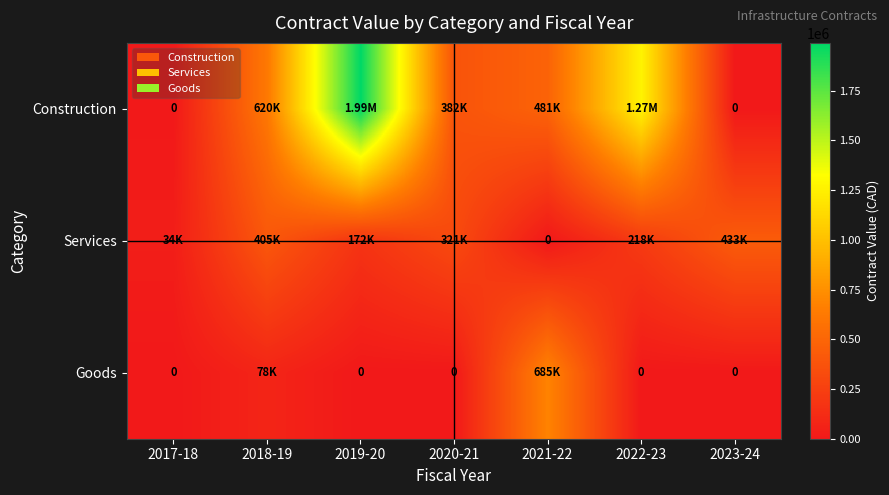

Rank the series by their average value, from lowest to highest.

Goods, Services, Construction